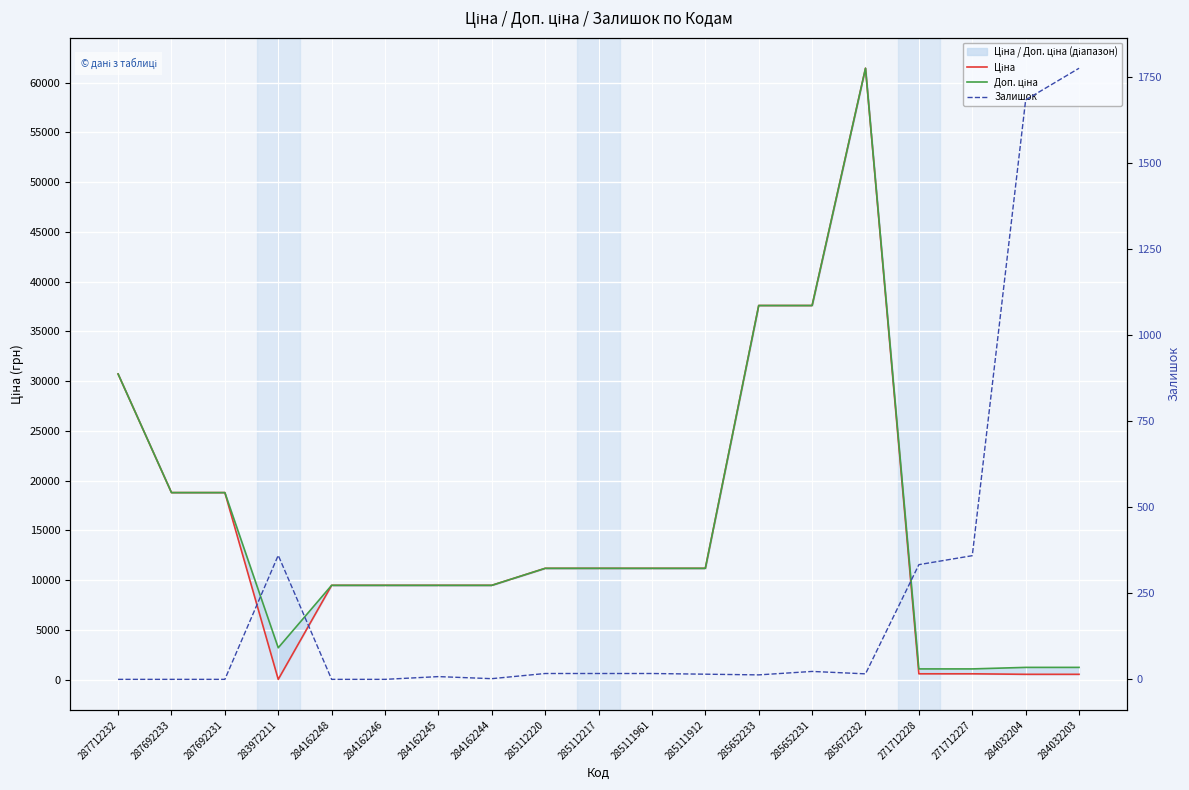

The Ціна series shows 949.6 at 284032204. True or false?

False